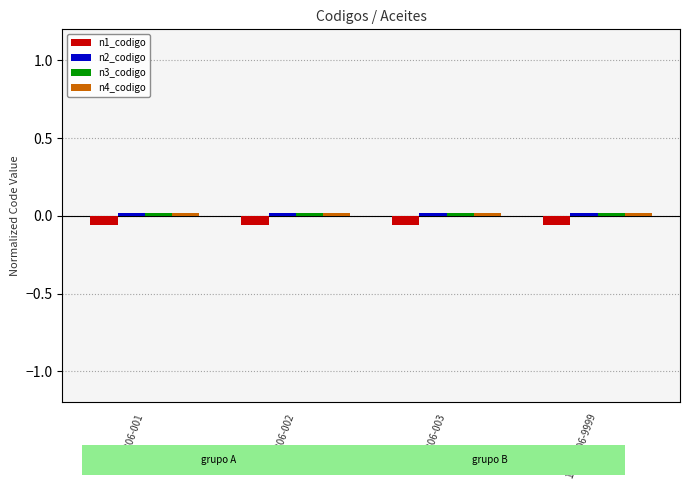

How many categories are shown in the chart?

4